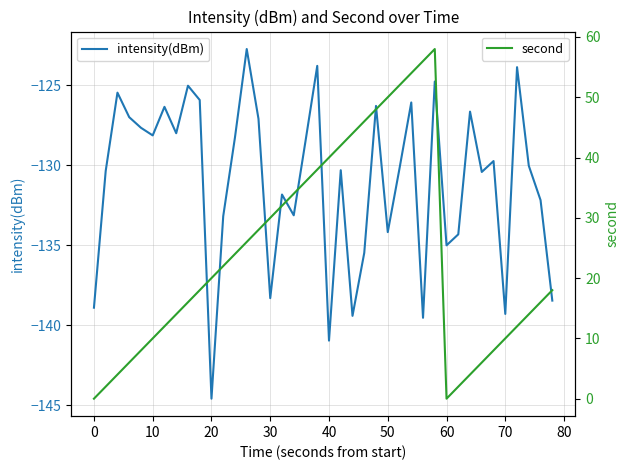

At how many categories does at least one series exceed -64?

40